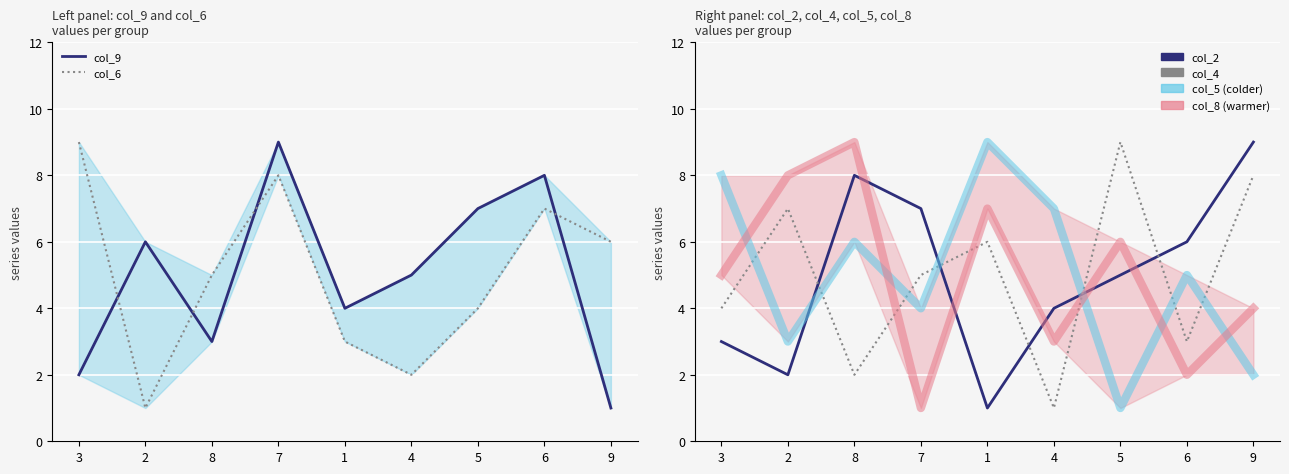

Rank the series at 6 from highest to lowest value.

col_9, col_6, col_2, col_5, col_4, col_8